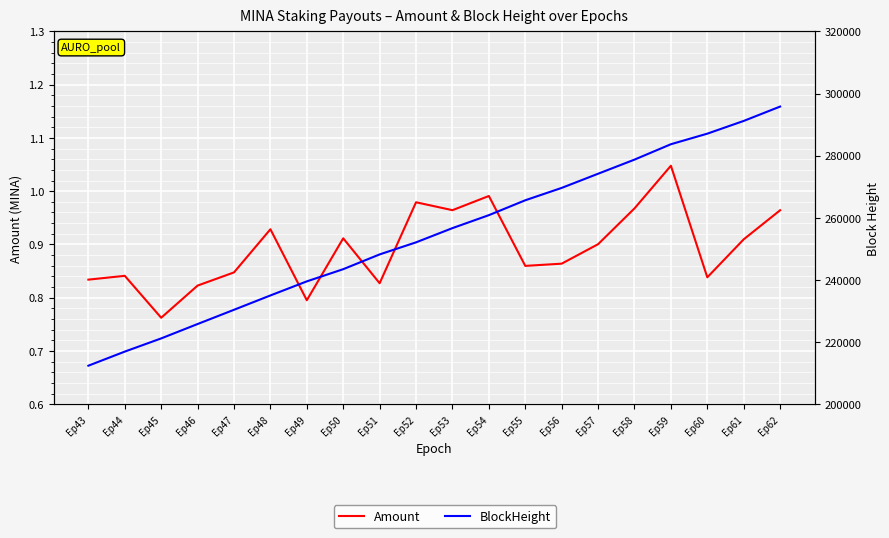

List the series in order of their overall mean, lowest first.

Amount, BlockHeight